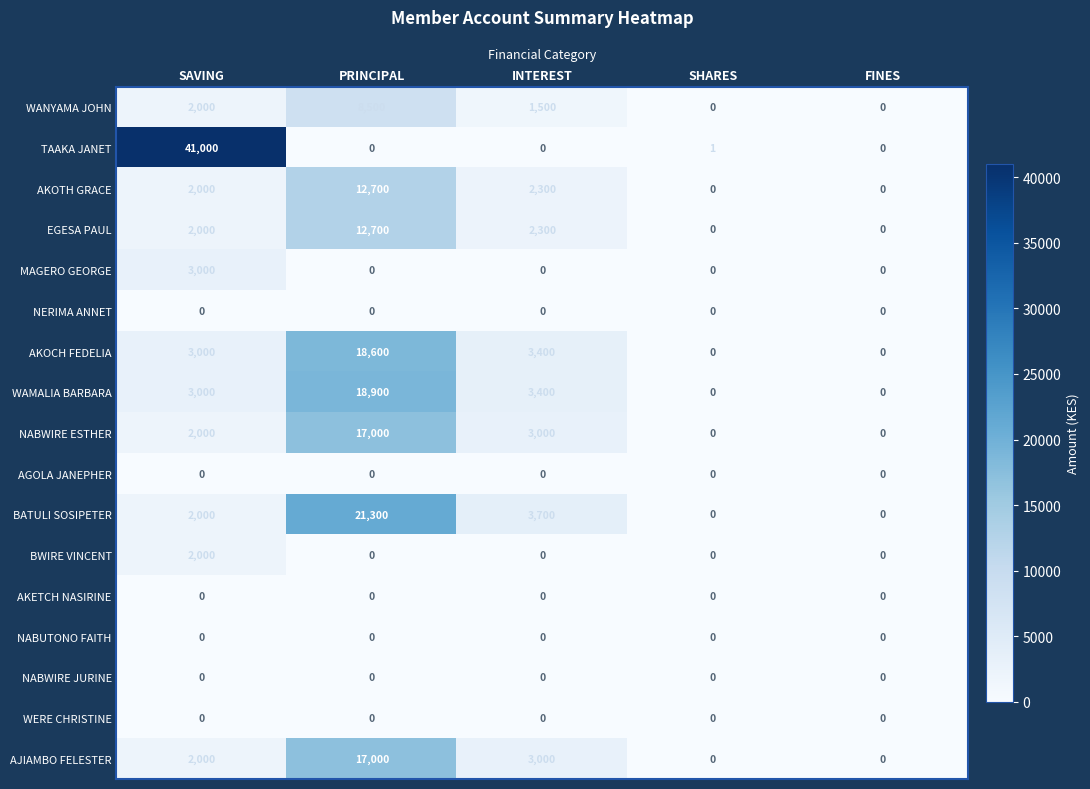

Which series changed the most between SHARES and FINES?

TAAKA JANET